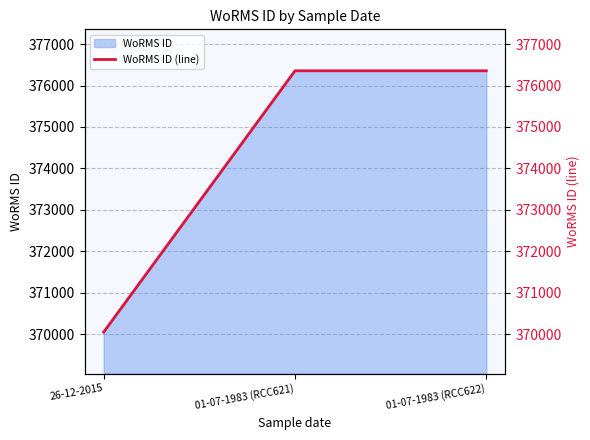

What is the difference between the second highest and minimum values?

6306